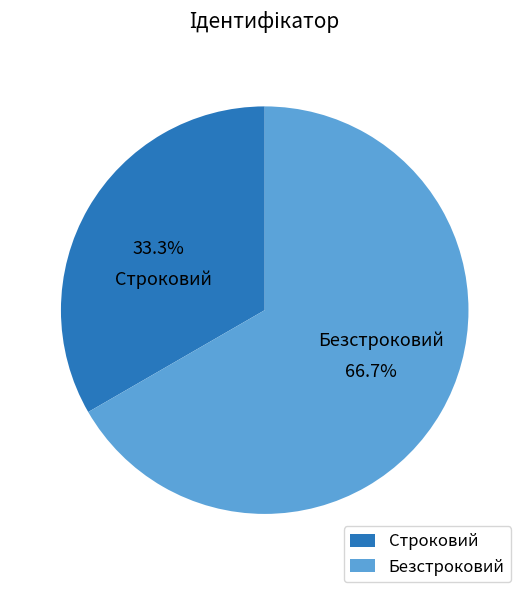

To the nearest percent, what is the difference between the Безстроковий and Строковий slice percentages?

33%